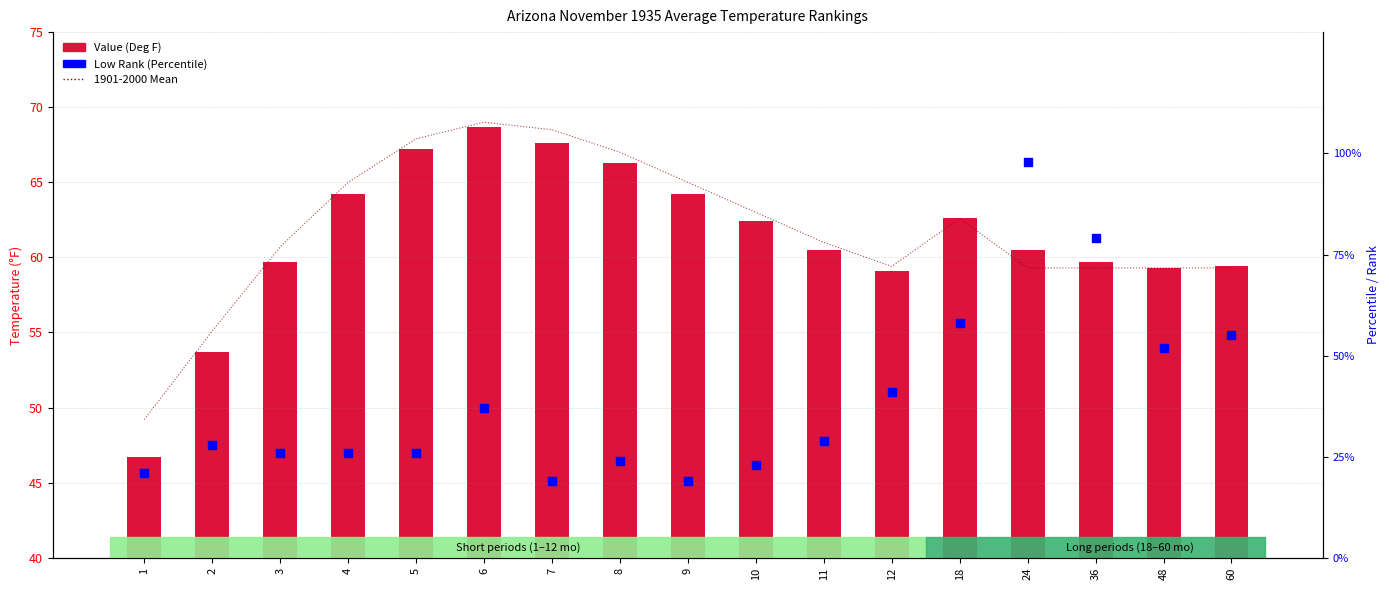

What is the total value across all series at 5?

161.1